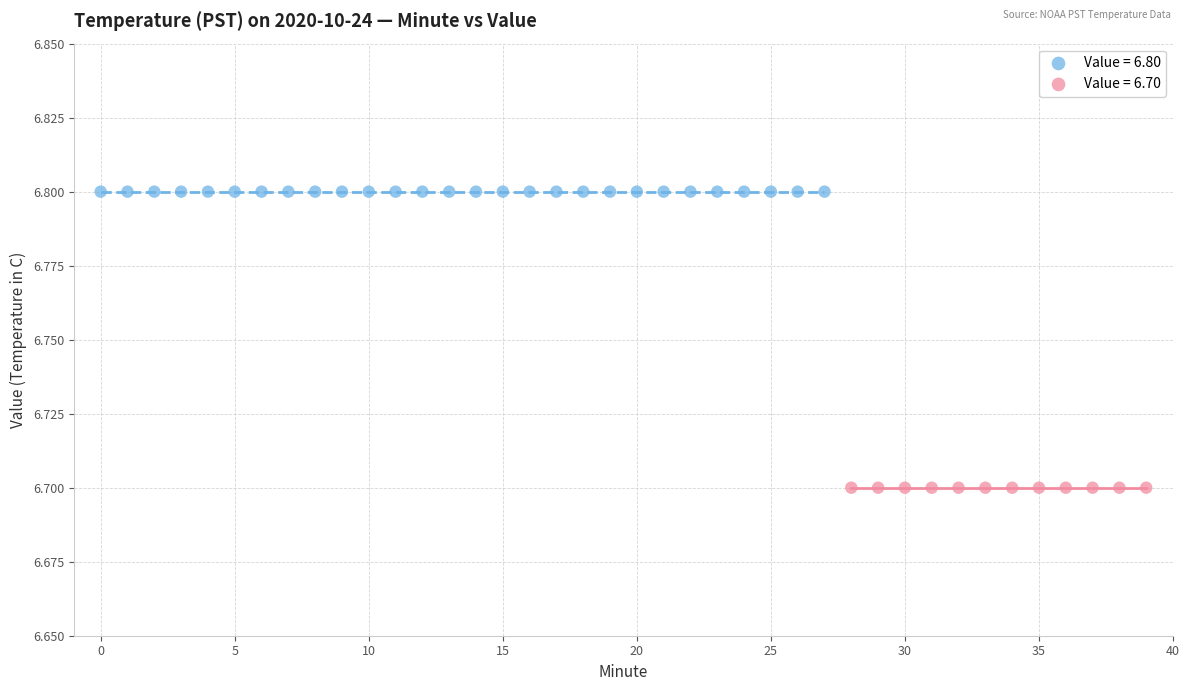

Which series reaches the maximum Y coordinate?

Value = 6.80